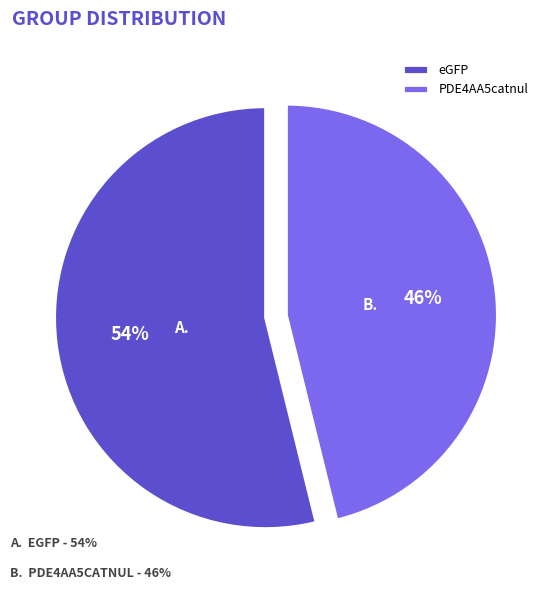

Which has a higher value, eGFP or PDE4AA5catnul?

eGFP